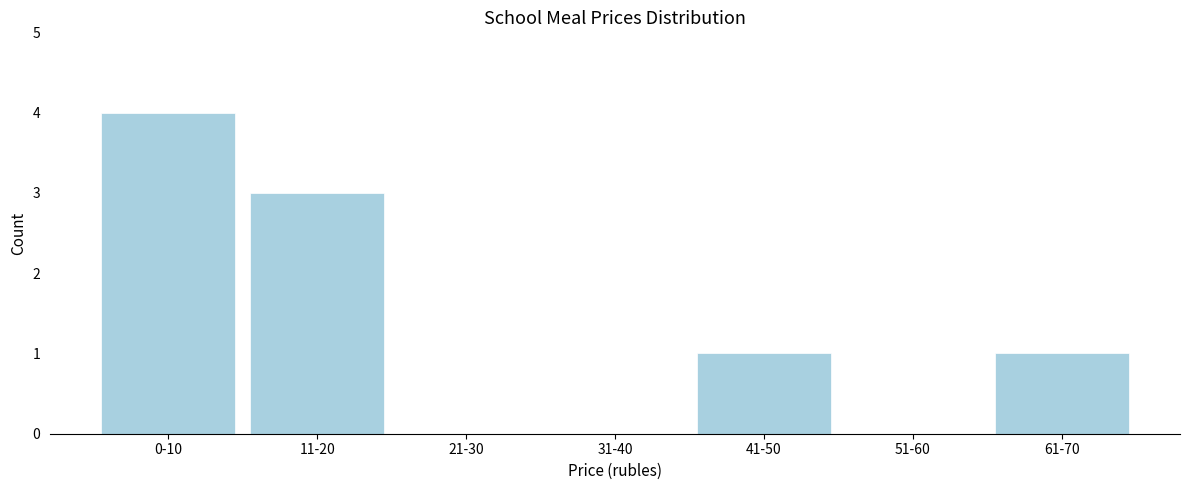

Reading right to left, what are all the values shown in this chart?

61-70=1	51-60=0	41-50=1	31-40=0	21-30=0	11-20=3	0-10=4